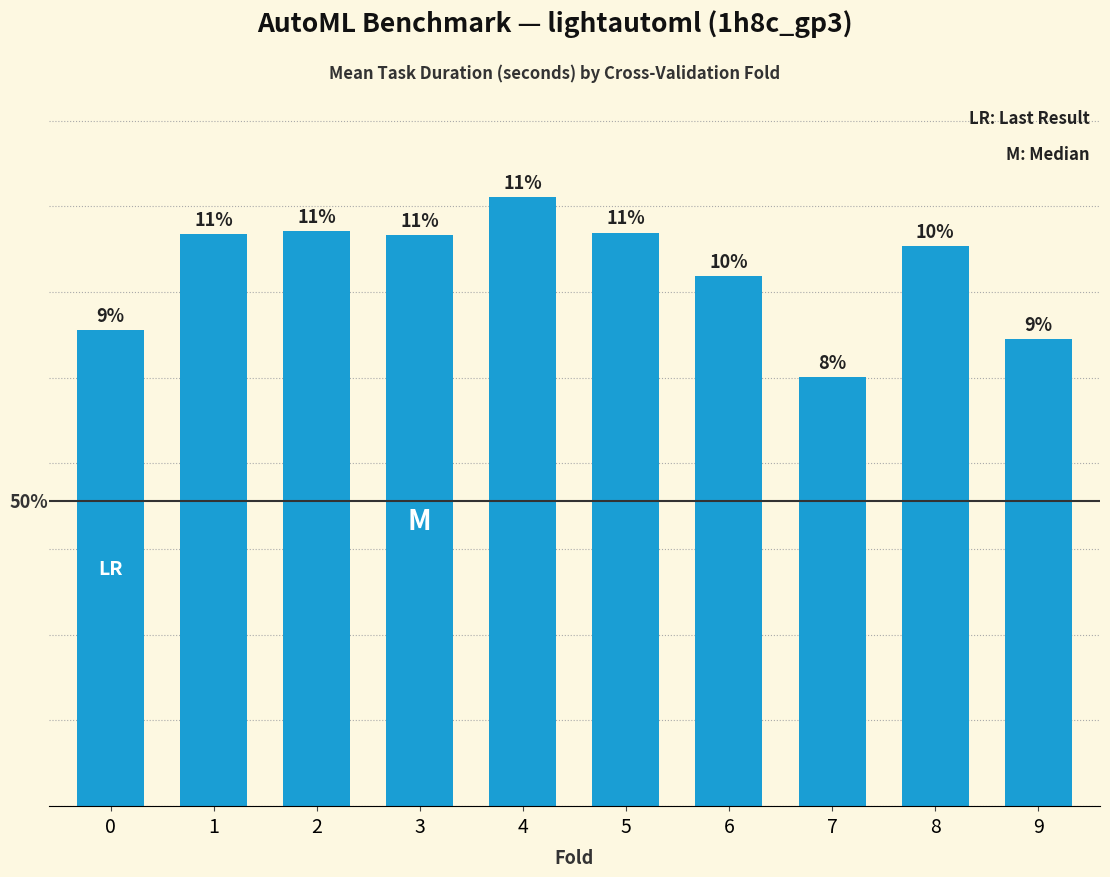

At which label is the value closest to 3031?

6